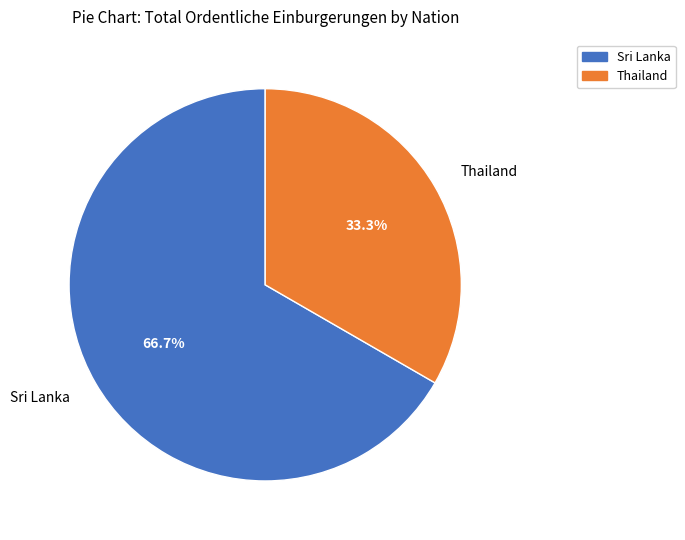

Does Sri Lanka represent more than half of the total?

Yes